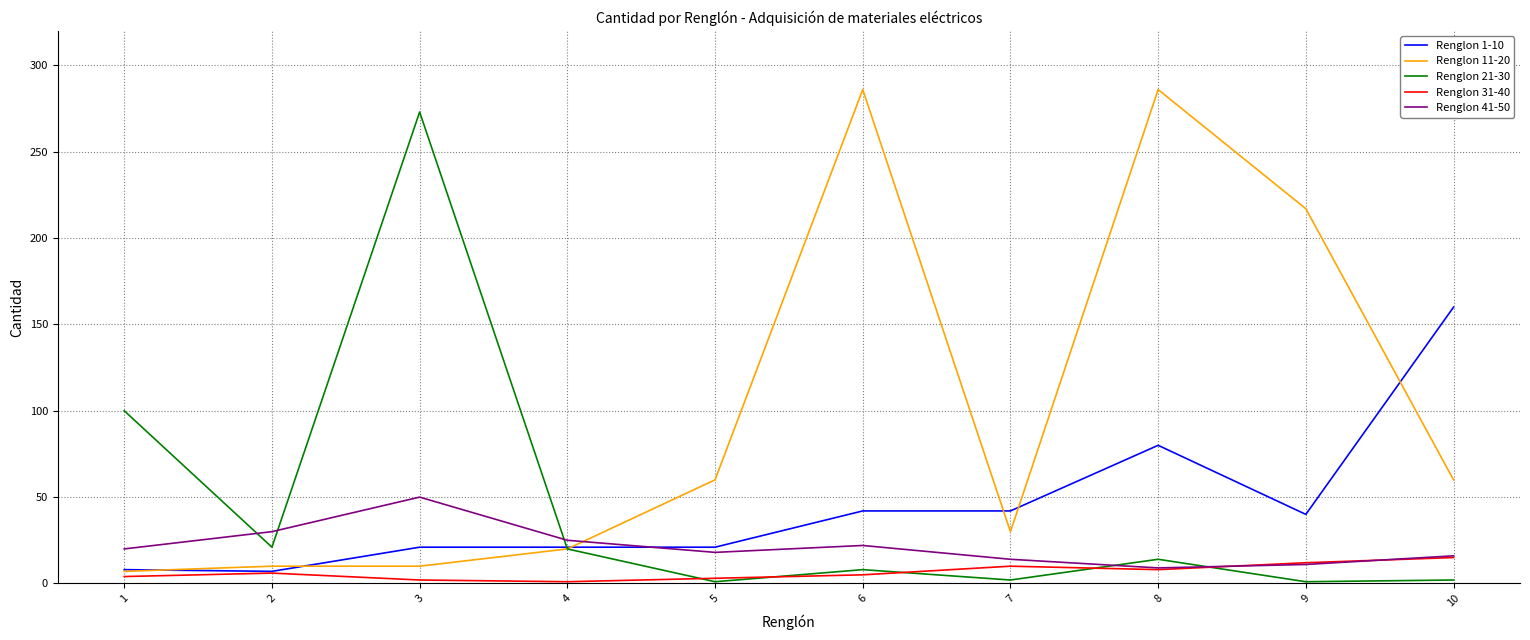

Is this an area chart (filled region under the line)?

No